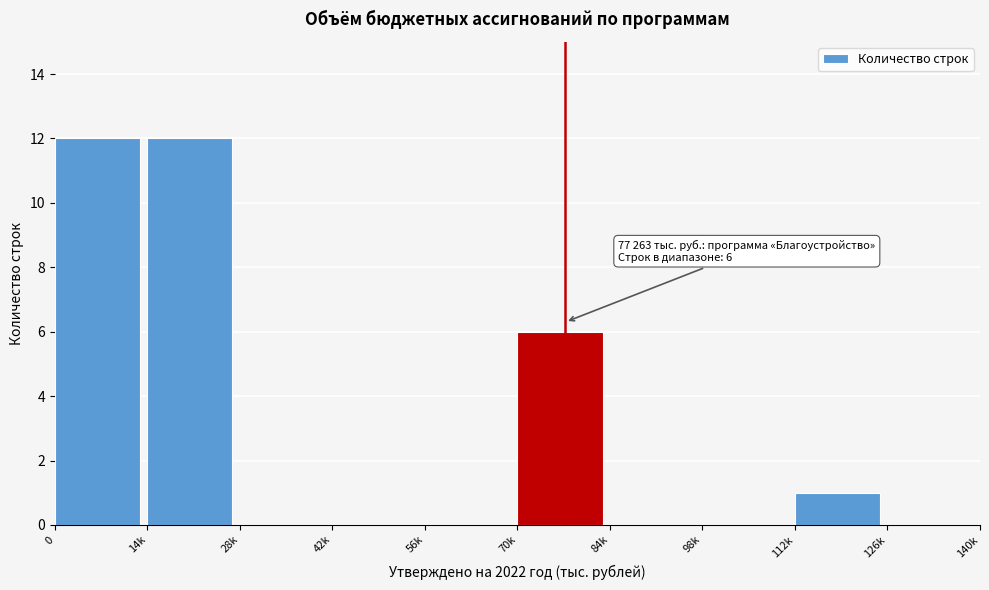

Reading left to right, transcribe all the data shown in this chart.

0=12	14k=12	28k=0	42k=0	56k=0	70k=6	84k=0	98k=0	112k=1	126k=0